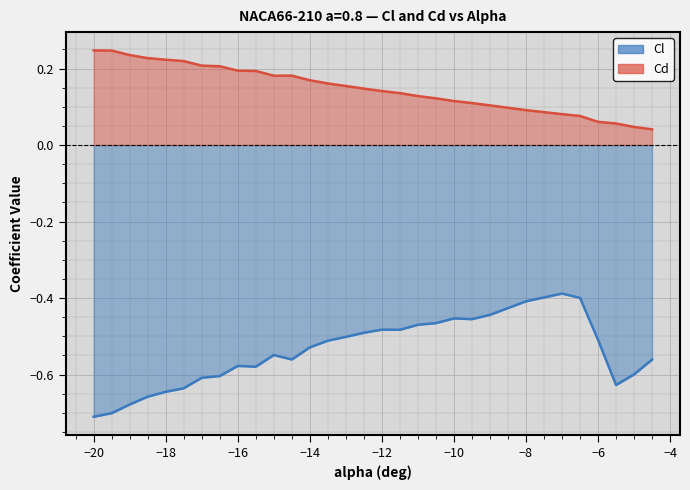

At how many categories does at least one series exceed 0?

30